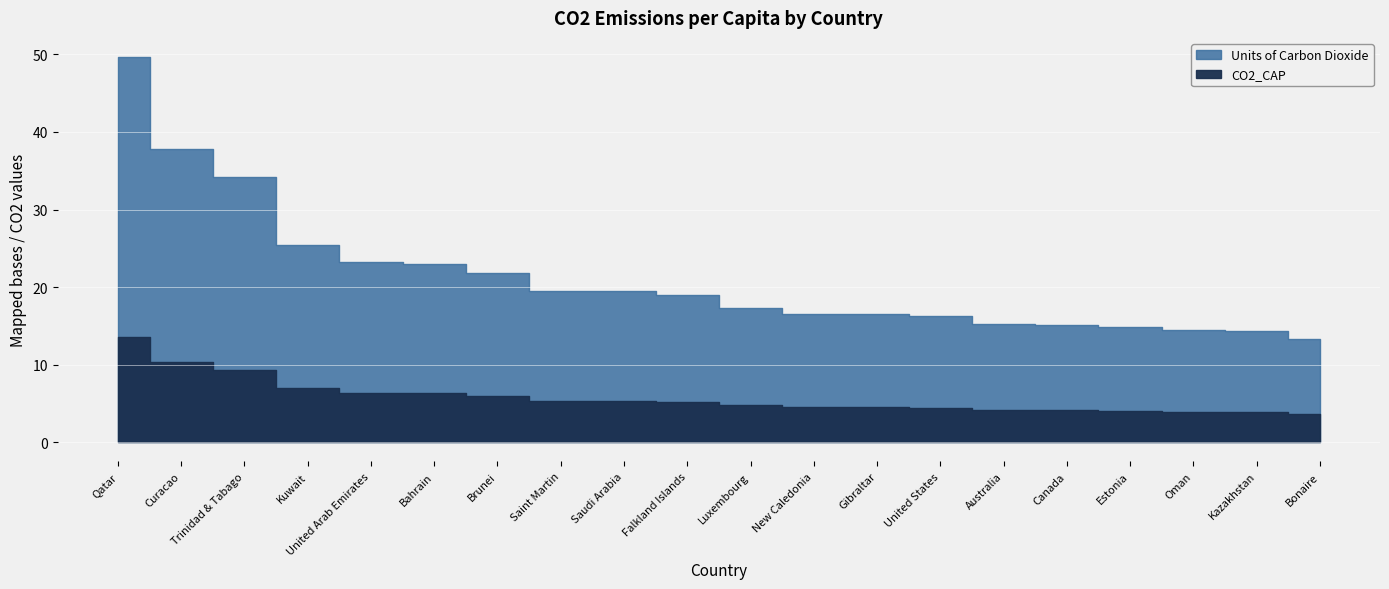

What is the difference between the maximum and minimum values in the CO2_CAP series?

9.9